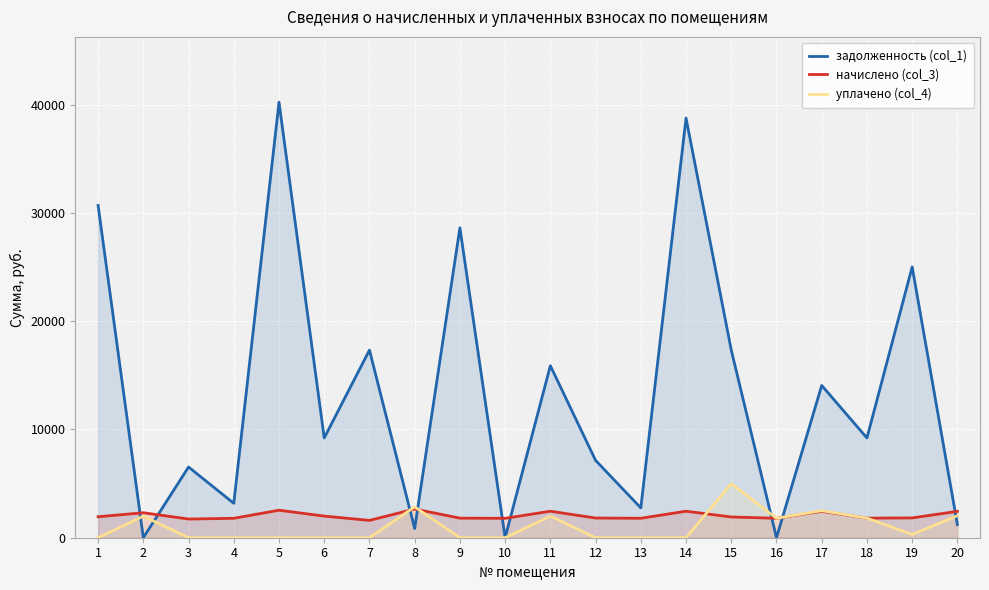

Is the value of задолженность (col_1) at 8 greater than the value of уплачено (col_4) at 12?

Yes